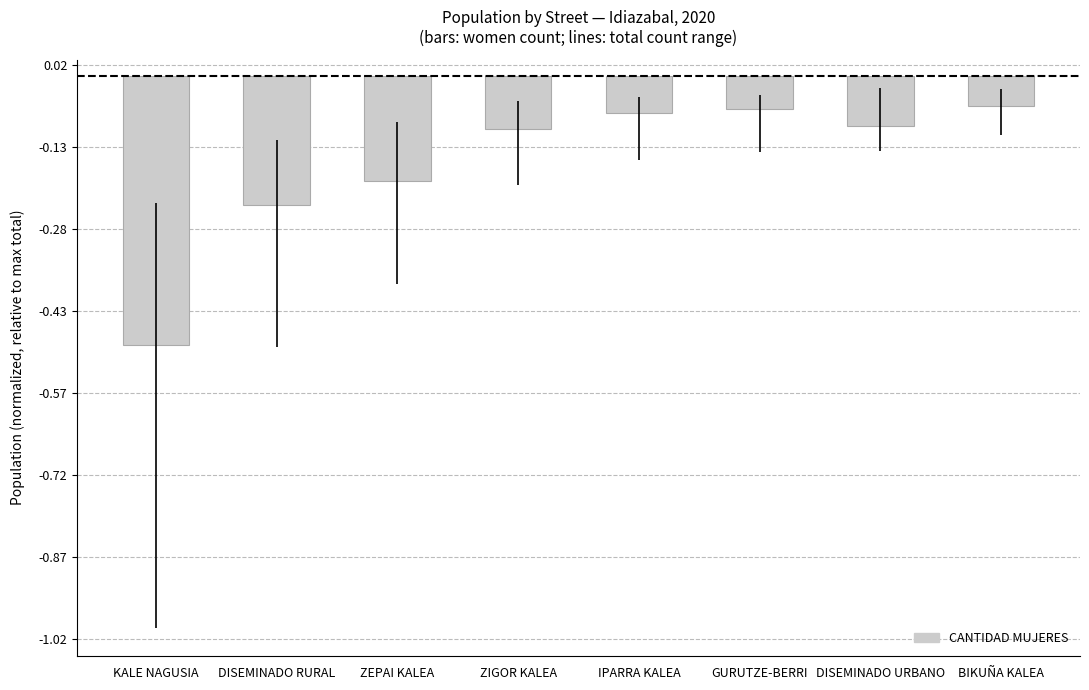

Which label corresponds to the smallest value in the chart?

KALE NAGUSIA